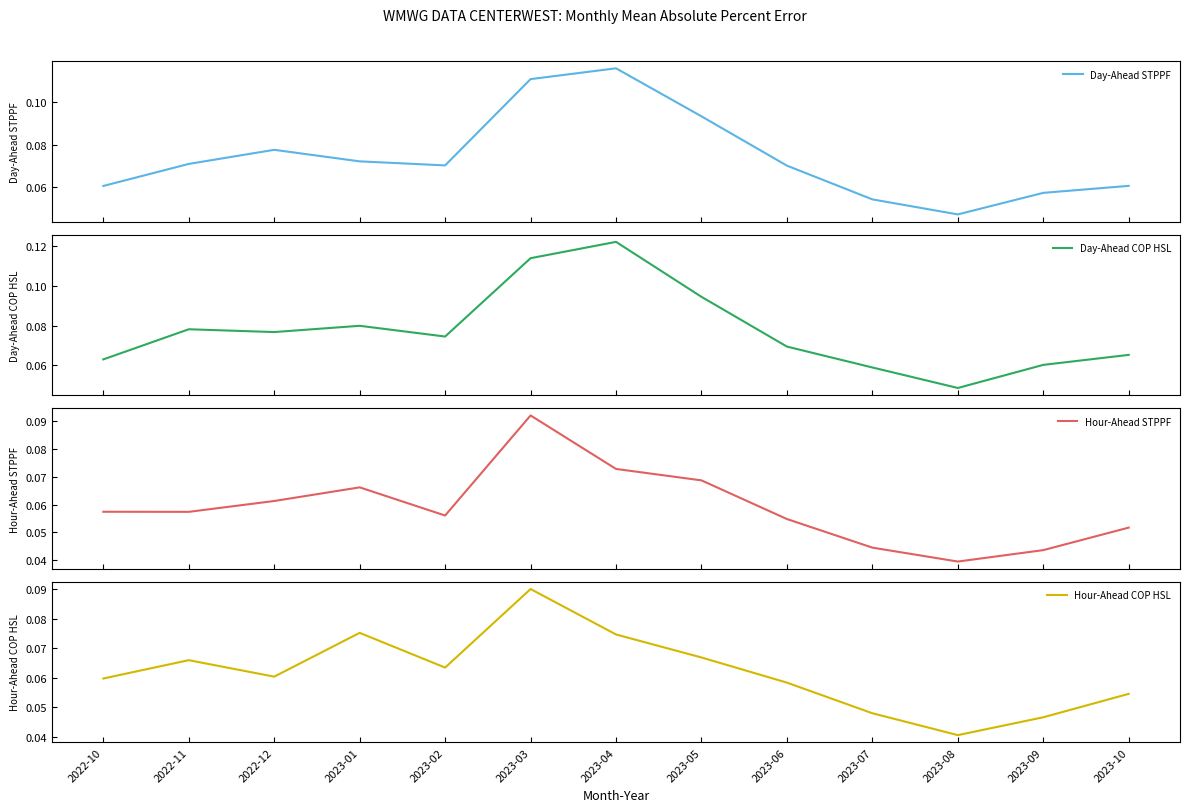

Which category has the highest value in the Hour-Ahead STPPF series?

2023-03